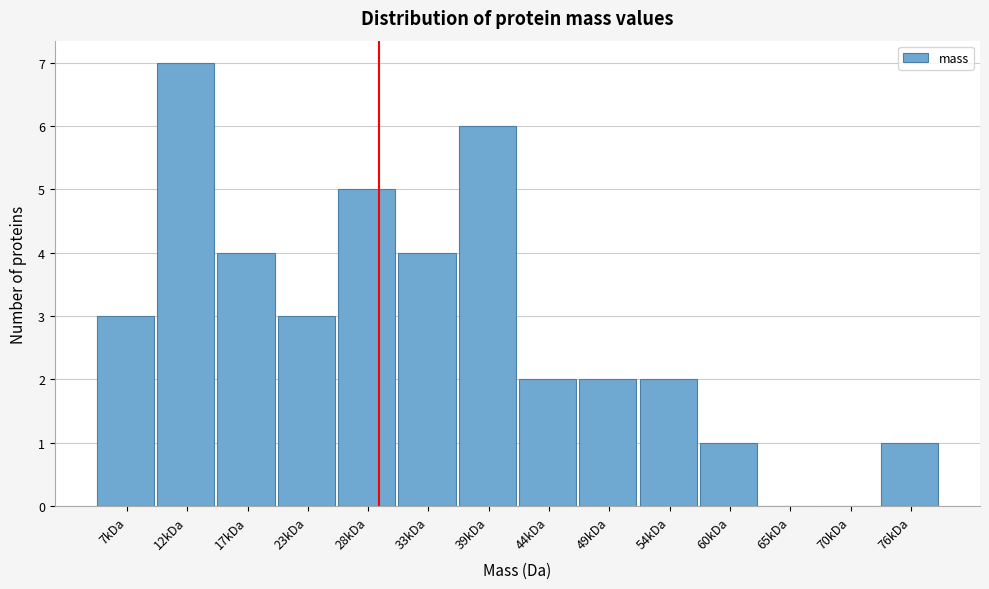

Reading right to left, what are all the values shown in this chart?

76kDa=1	70kDa=0	65kDa=0	60kDa=1	54kDa=2	49kDa=2	44kDa=2	39kDa=6	33kDa=4	28kDa=5	23kDa=3	17kDa=4	12kDa=7	7kDa=3